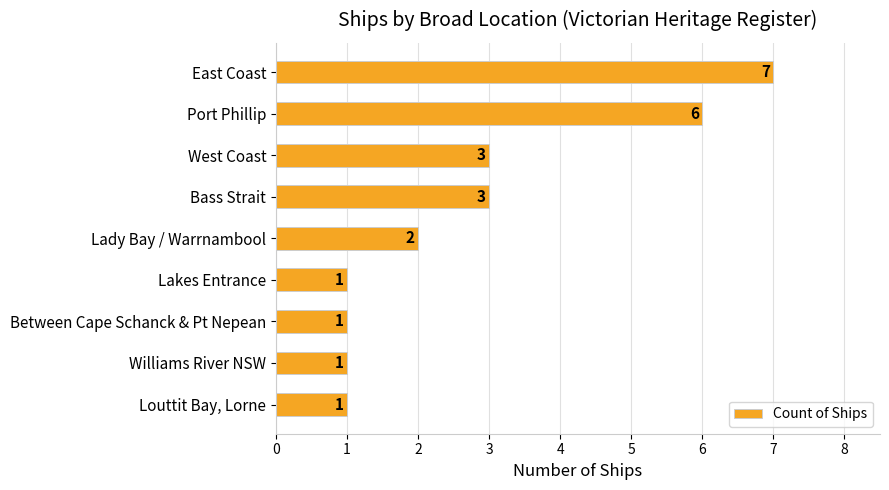

What is the sum of all values?

25